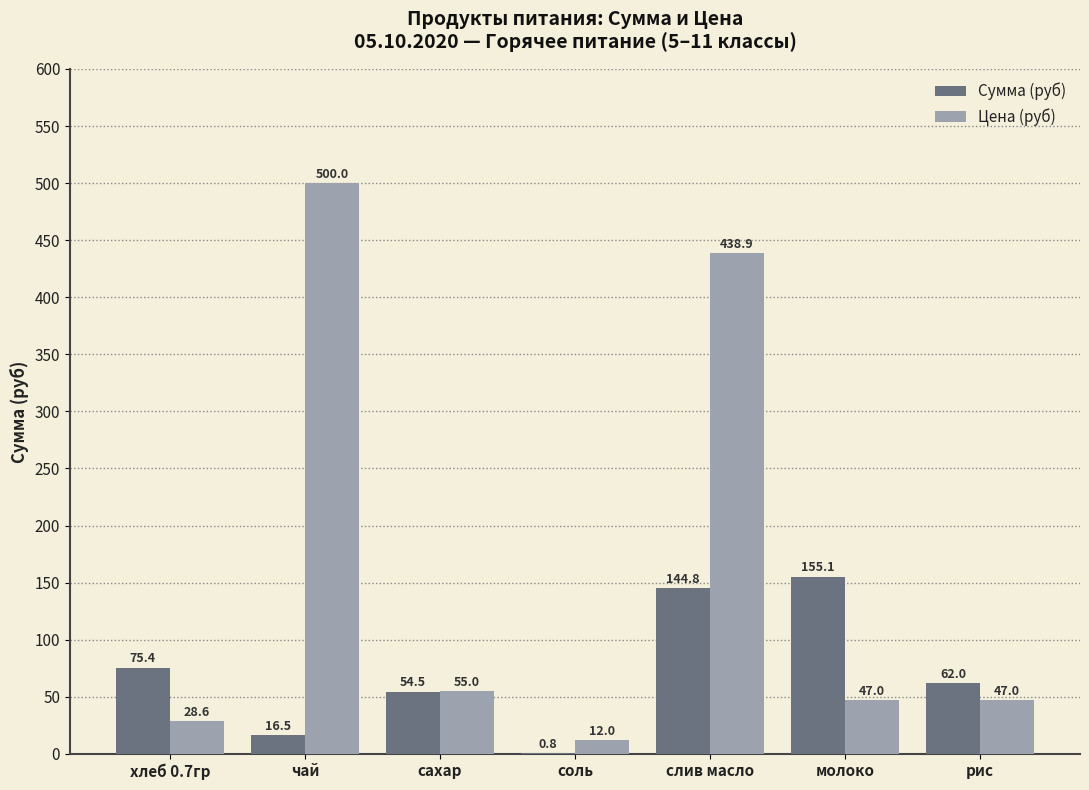

Where does the Сумма (руб) series first go above 62?

хлеб 0.7гр